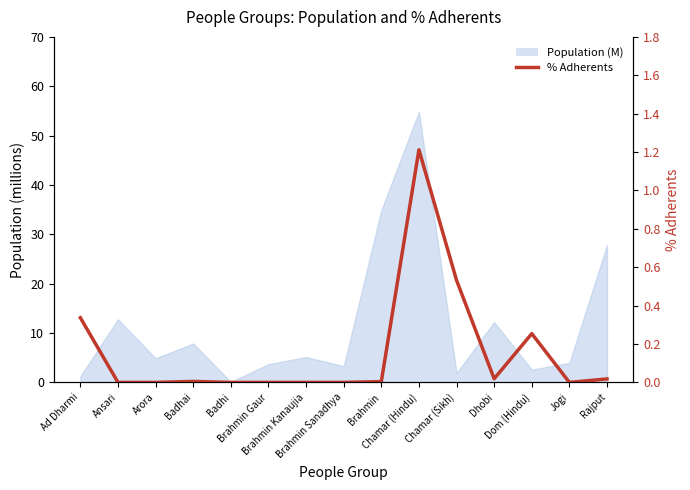

True or false: the data has more than 2 interior local peaks.

True